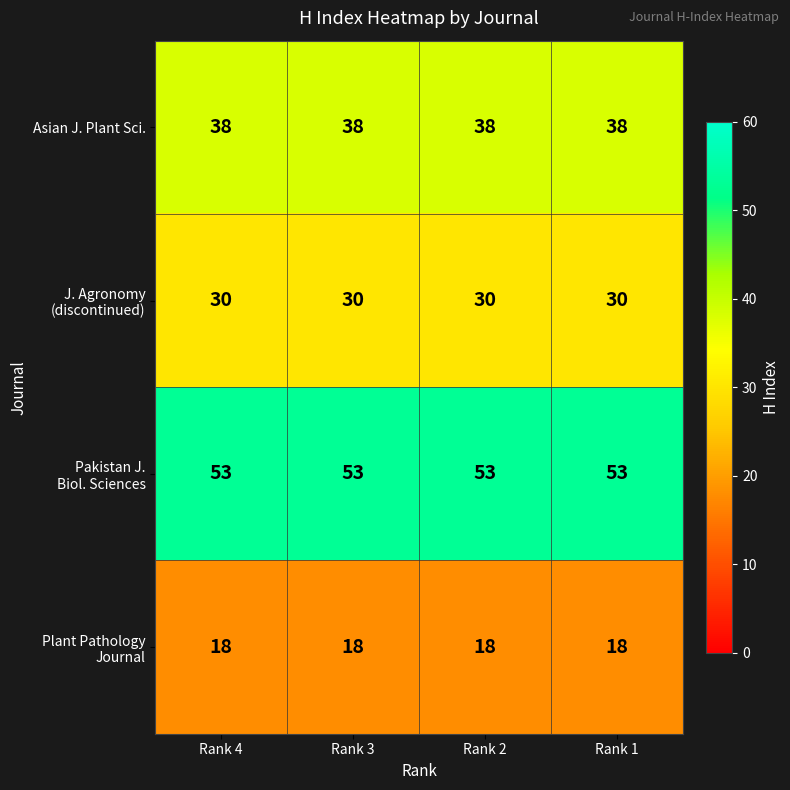

What is the difference between the highest and lowest values at Rank 2?

35